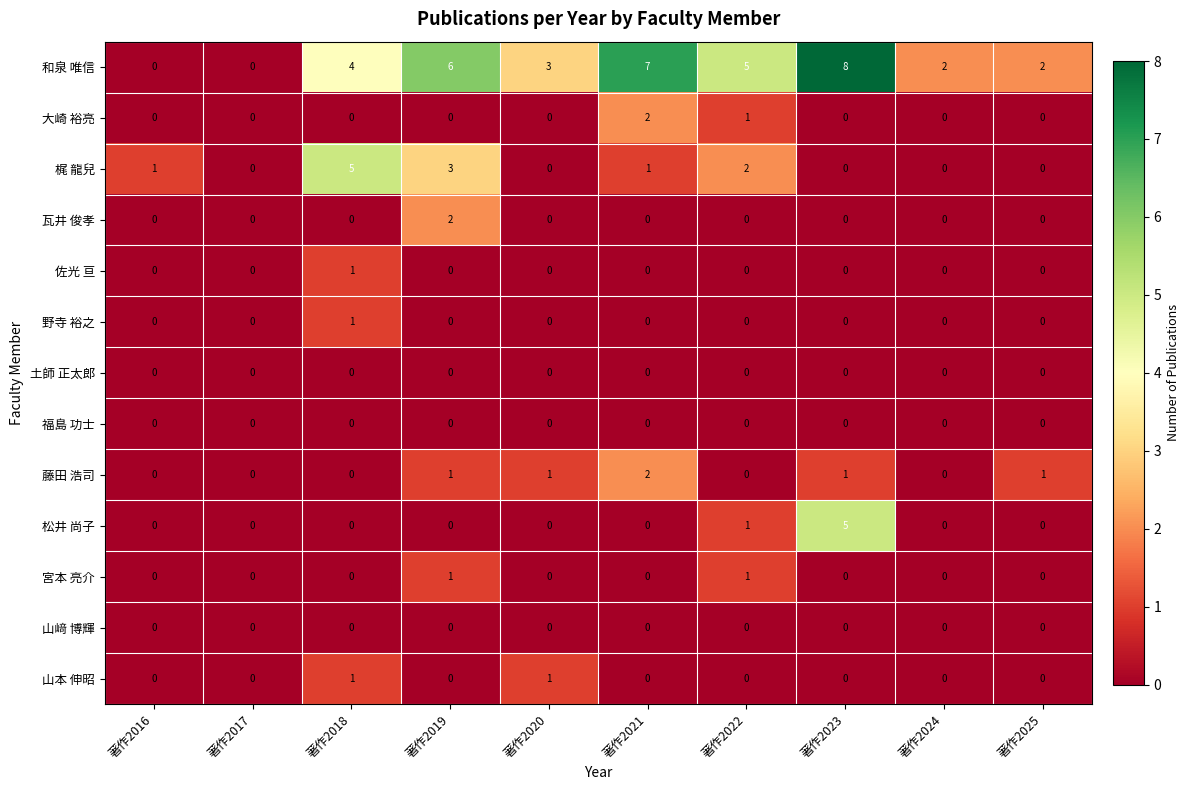

Between 著作2016 and 著作2025, which series saw the biggest shift?

和泉 唯信